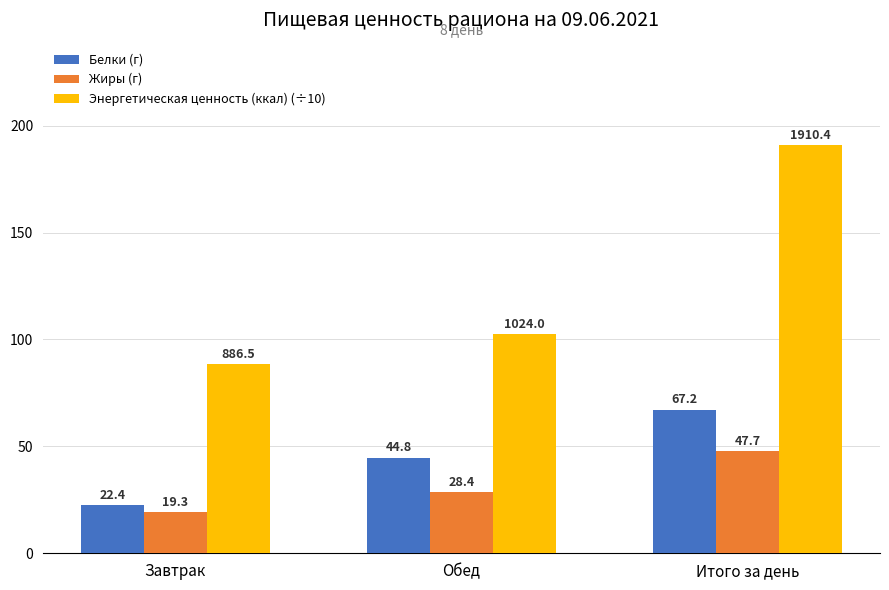

What position from the left is Завтрак?

1